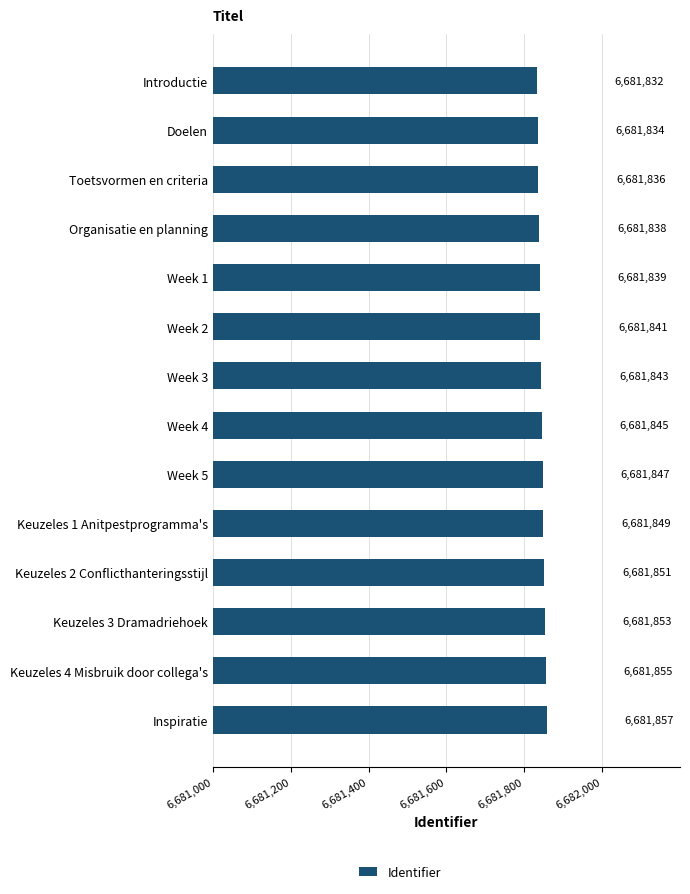

What is the difference between the second highest and minimum values?

23